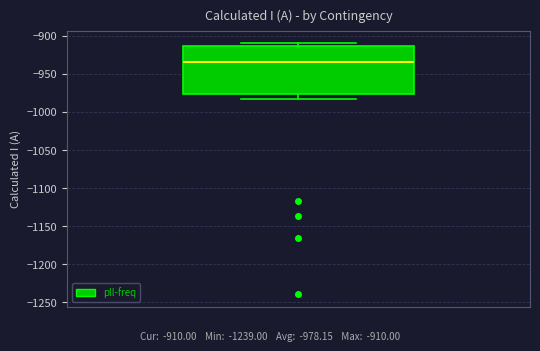

Where does the median line of the box sit on the y-axis? The values are not printed on the chart, so give them approximately, as read against the axis.

-935